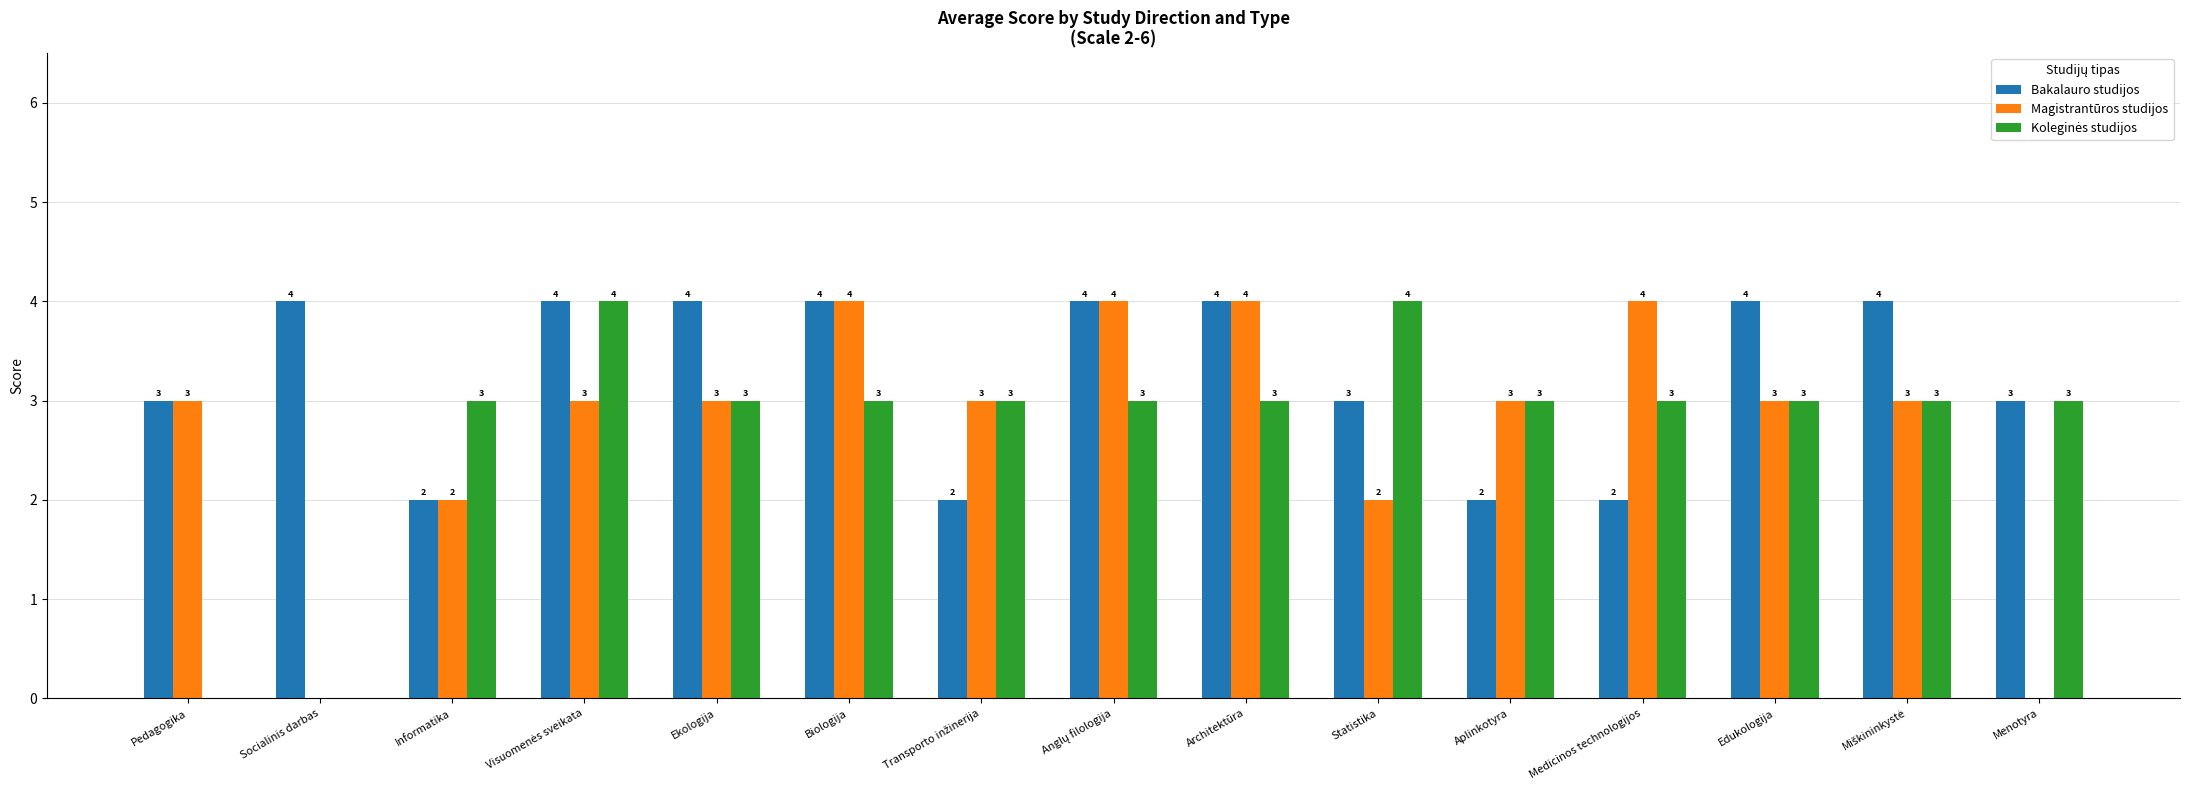

Which series has the largest total across all categories?

Bakalauro studijos